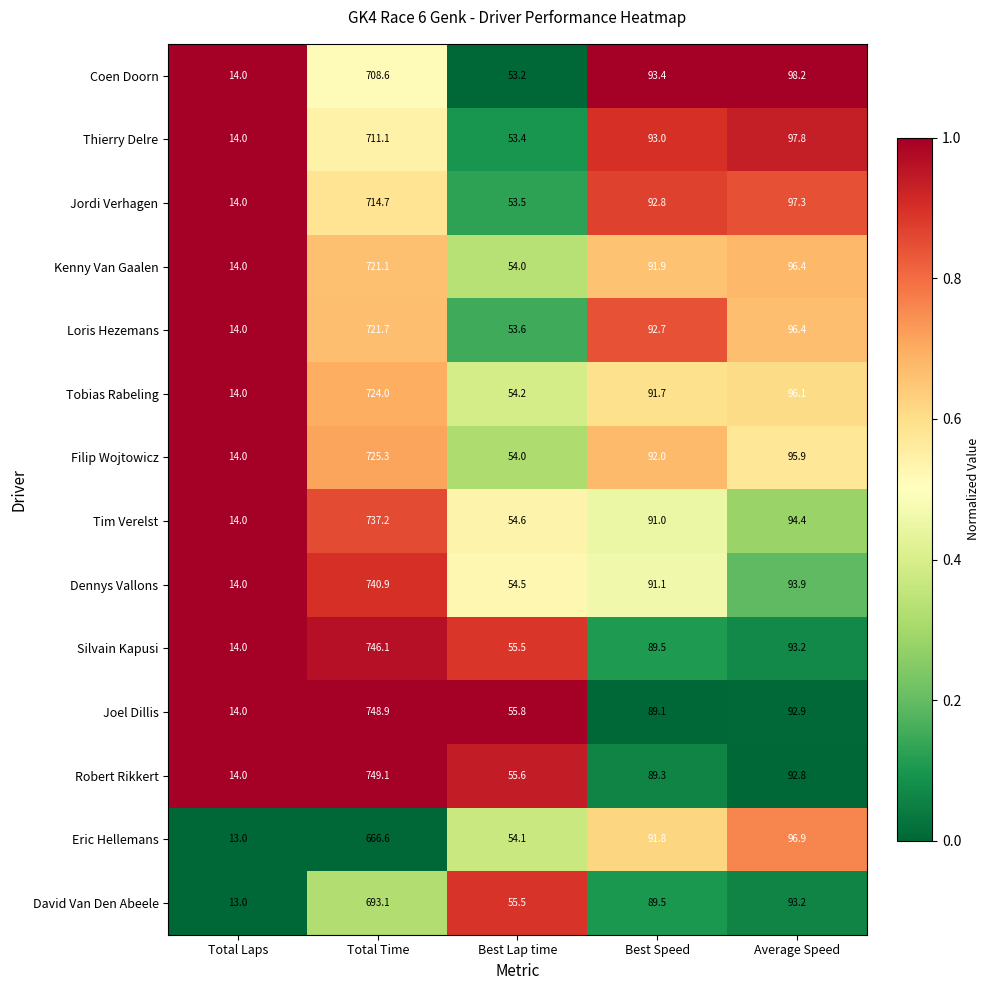

What is the sum of all Coen Doorn values?

967.4